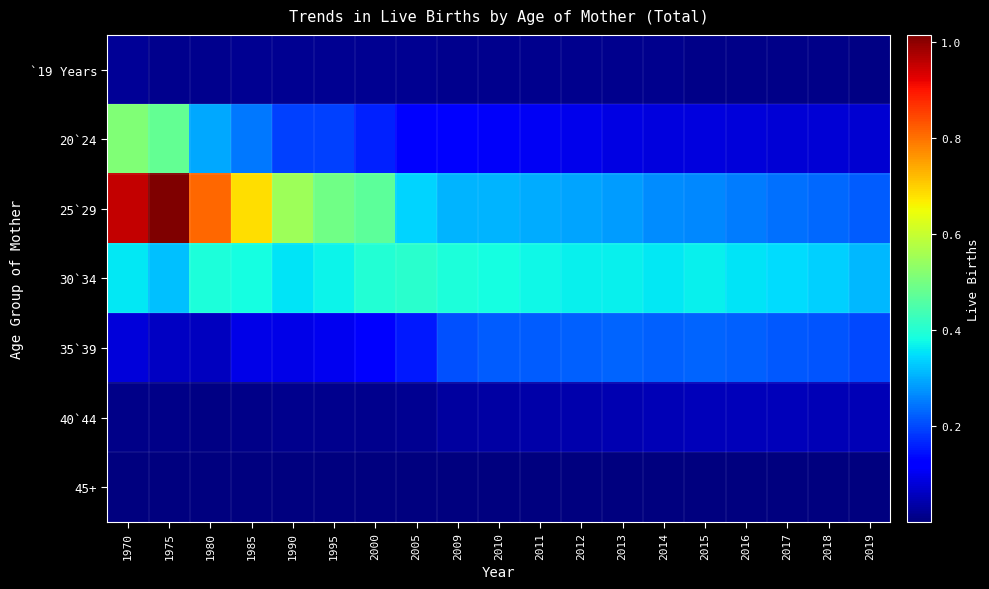

Which has a higher value, 1985 or 1980?

1985